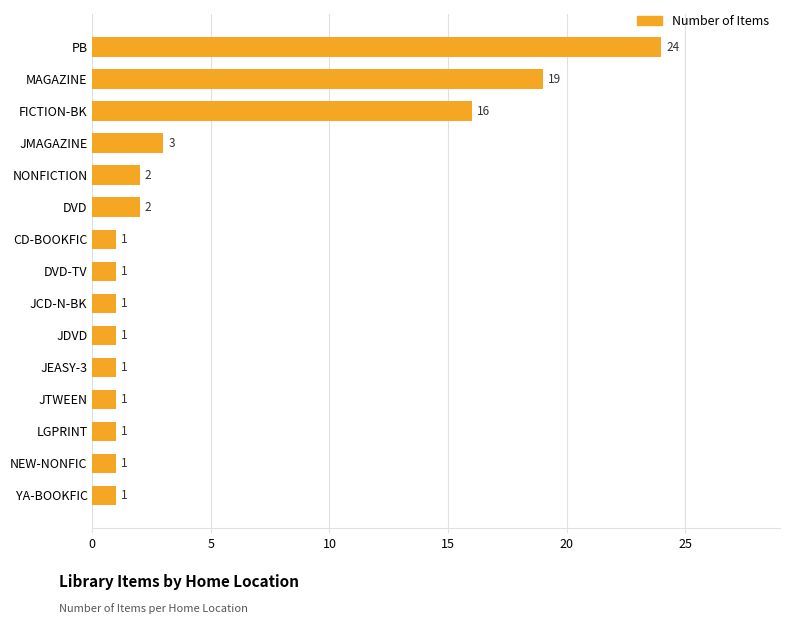

Between CD-BOOKFIC and DVD, which is larger?

DVD